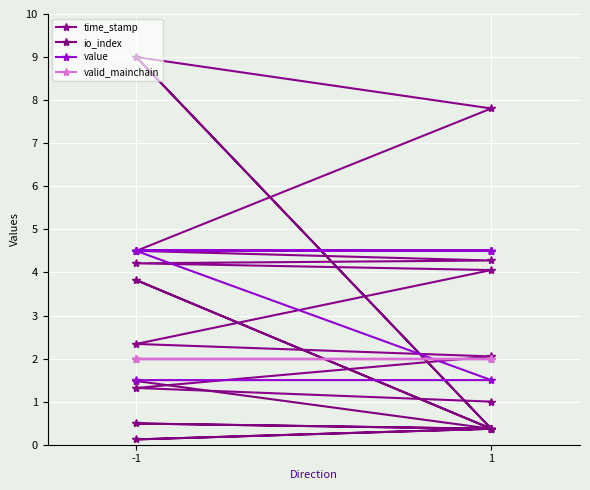

What is the value of the value point at the 3rd from the left?

4.5